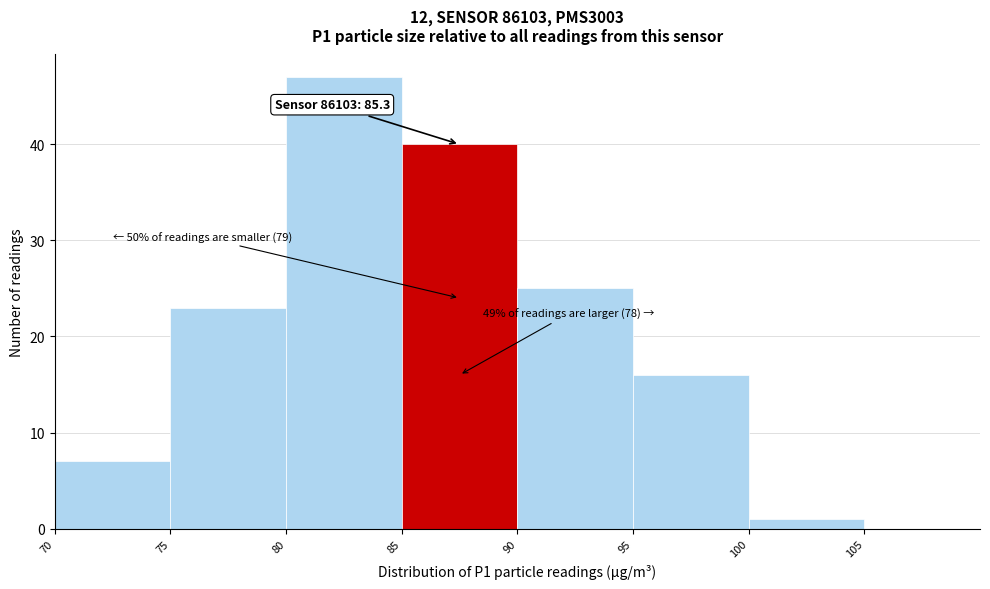

Which range on the x-axis has the tallest bar?

80 to 85